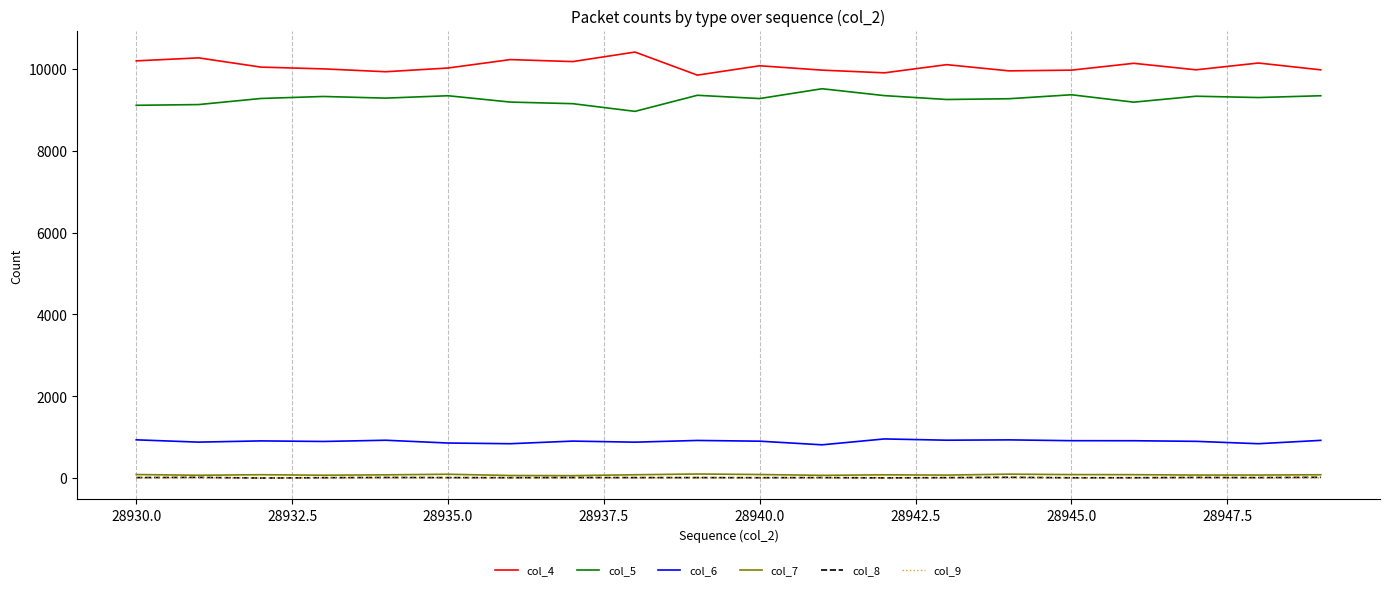

What is the maximum value shown in the chart?

10416